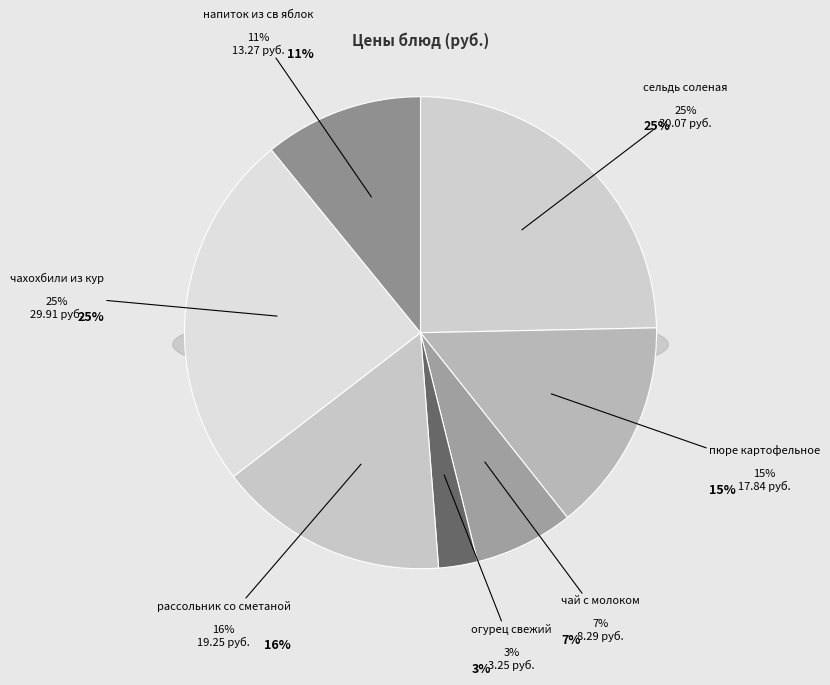

Which slice is the largest?

сельдь соленая